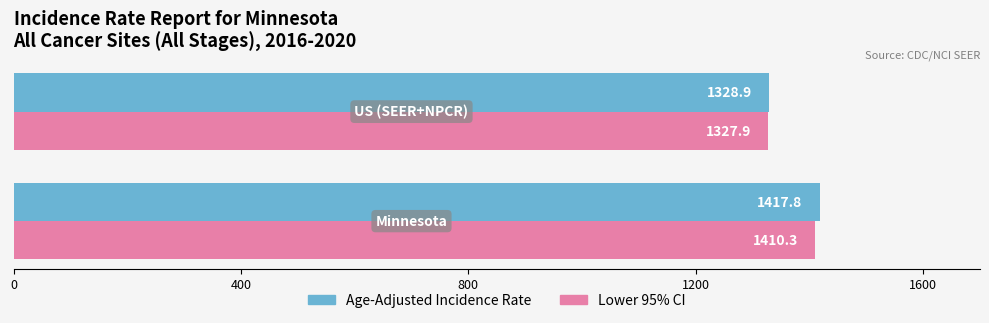

List the series in order of their peak value, lowest first.

Lower 95% CI, Age-Adjusted Incidence Rate